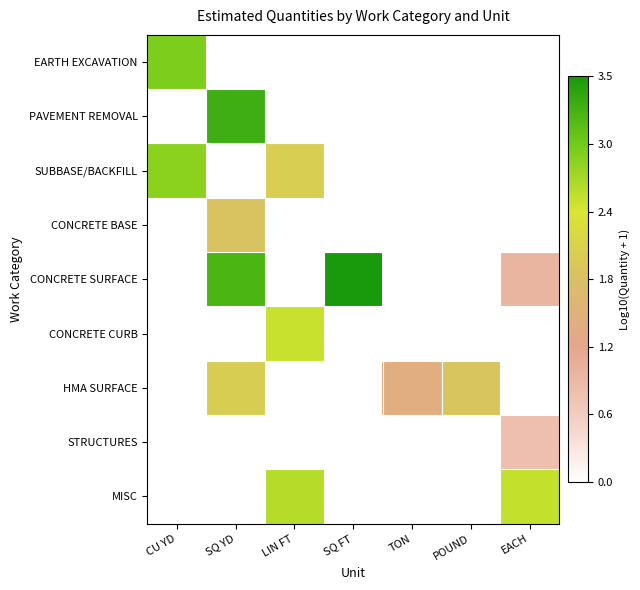

At which category is the sum across all series the highest?

SQ YD